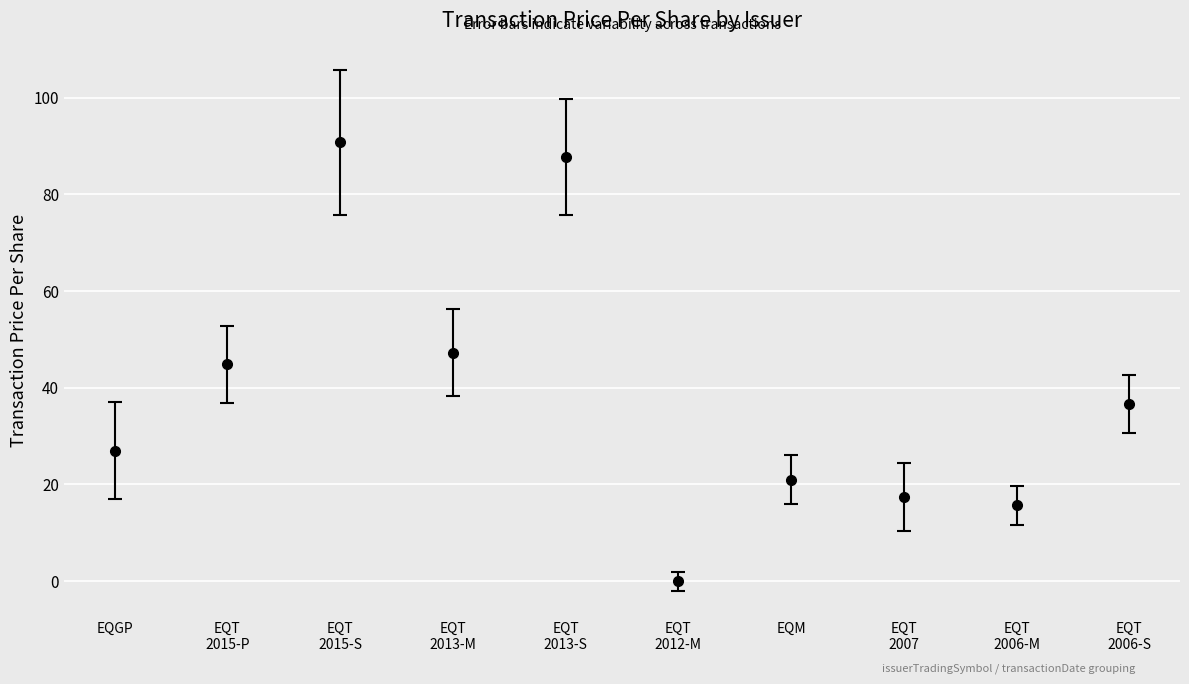

What is the value of the 5th point from the left?

87.8